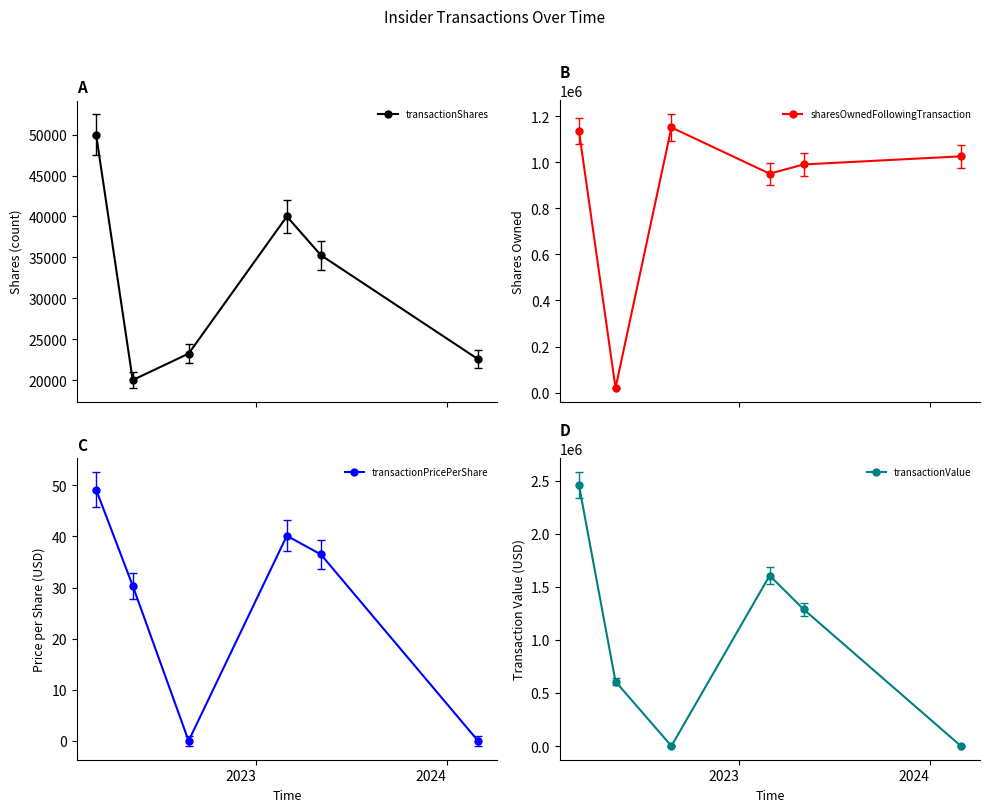

What is the value of the transactionShares point at the 6th from the left?

22545